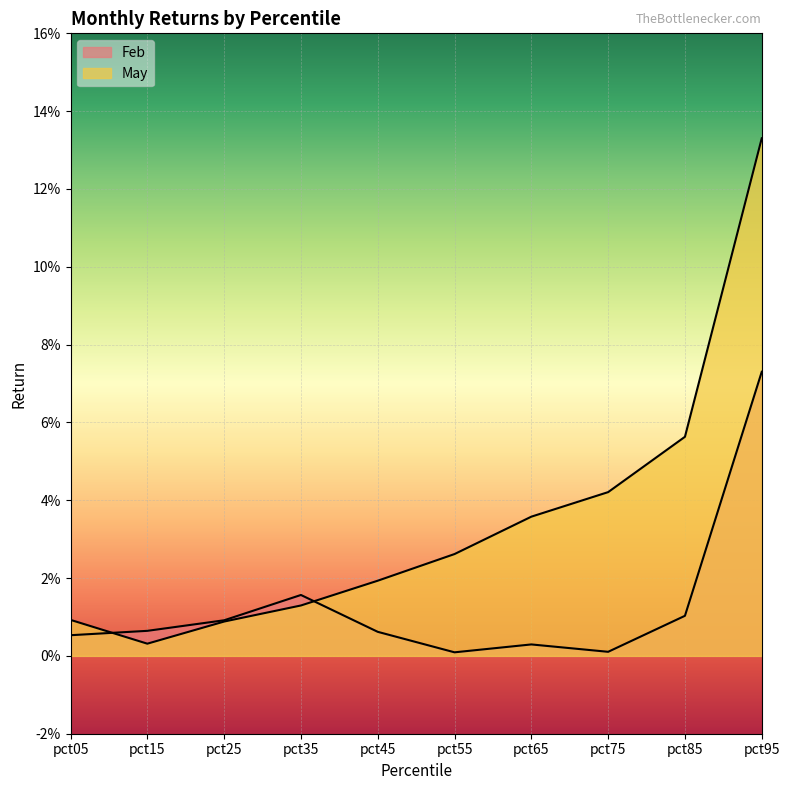

Rank the series at pct45 from lowest to highest value.

Feb, May